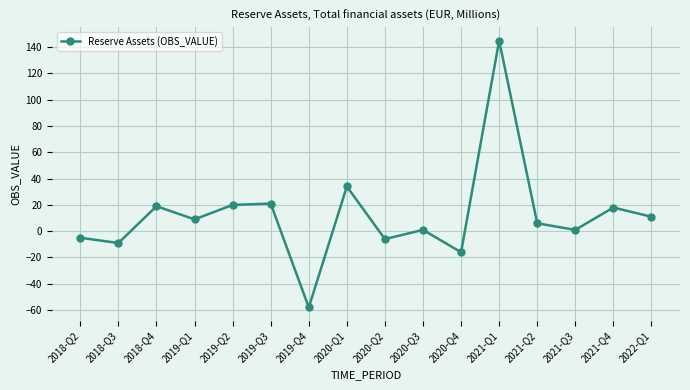

True or false: there are more than 0 points higher than both neighbors.

True